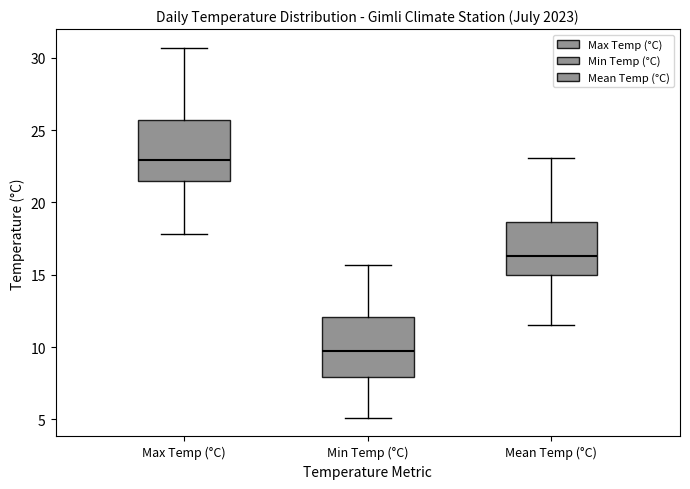

Where is the upper edge of the box for Mean Temp (°C) on the y-axis? The values are not printed on the chart, so give them approximately, as read against the axis.

18.5